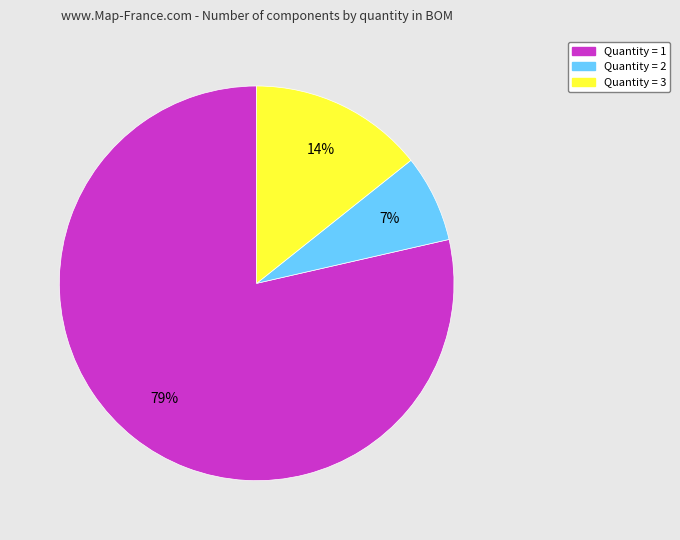

Rank the categories by value from highest to lowest.

Quantity = 1, Quantity = 3, Quantity = 2